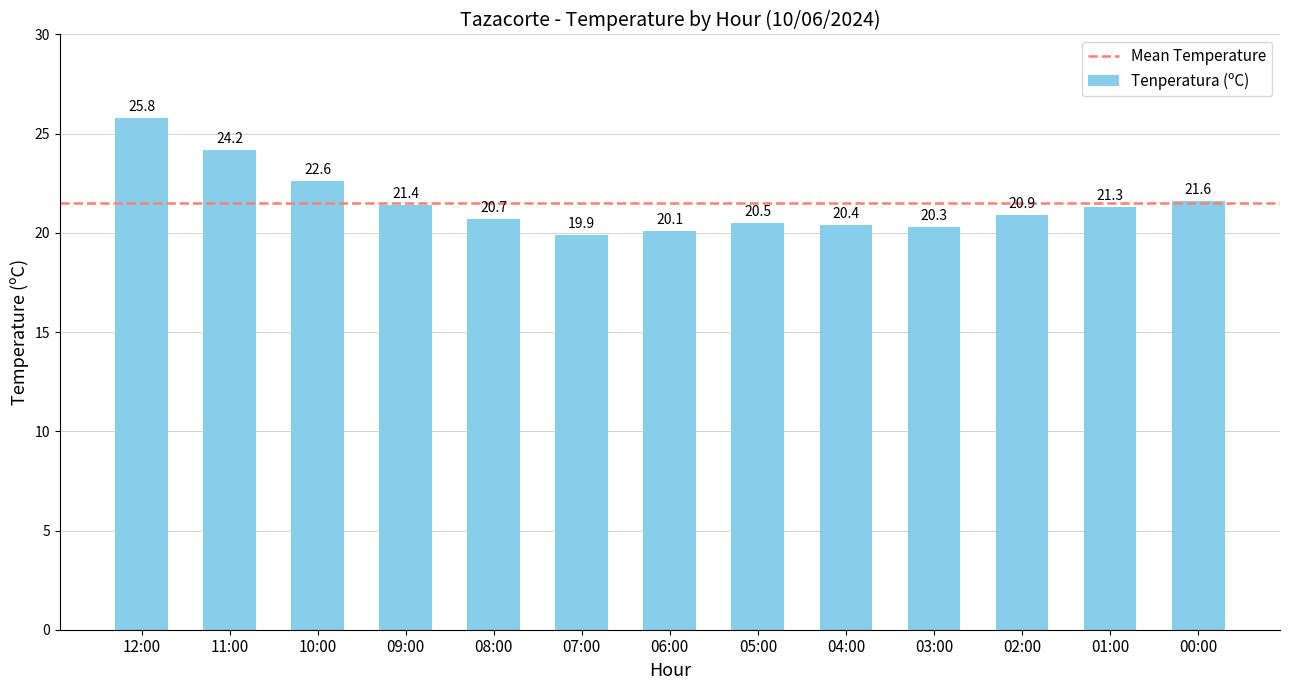

What position from the left is 06:00?

7